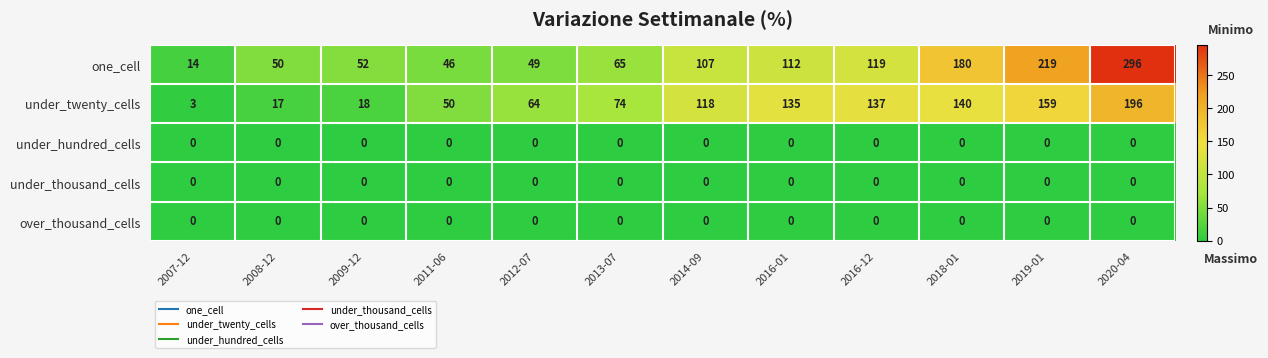

Which series changed the most between 2013-07 and 2016-01?

under_twenty_cells